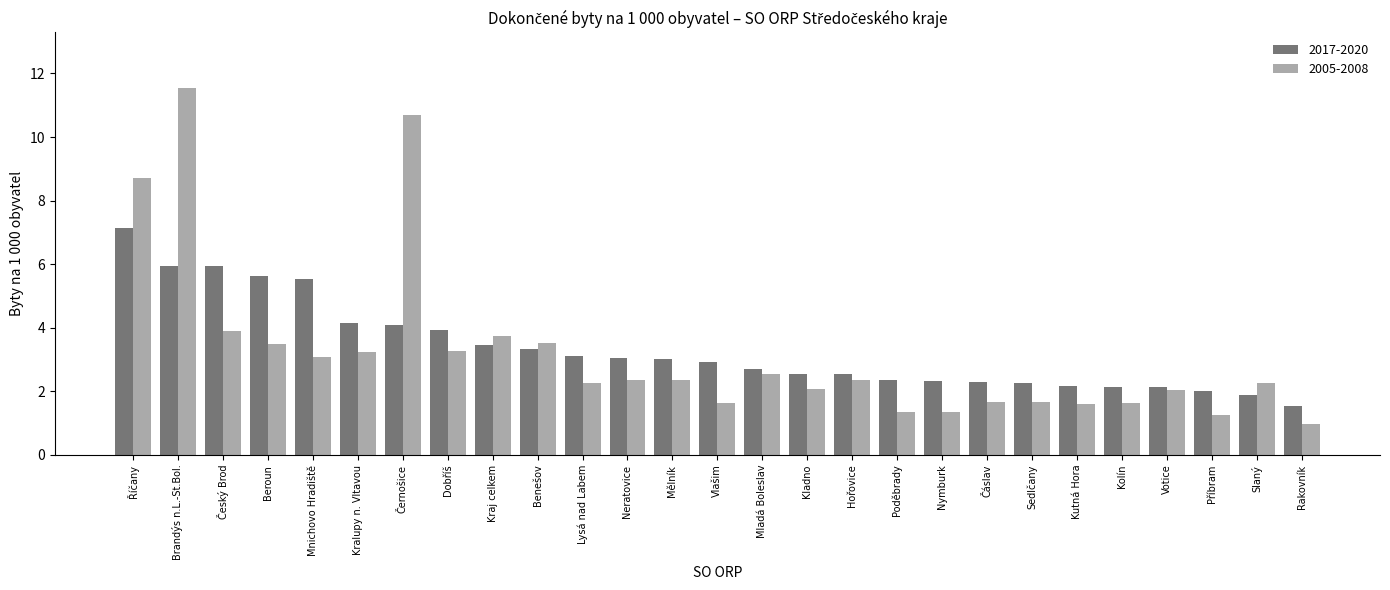

How many groups of bars are there?

27